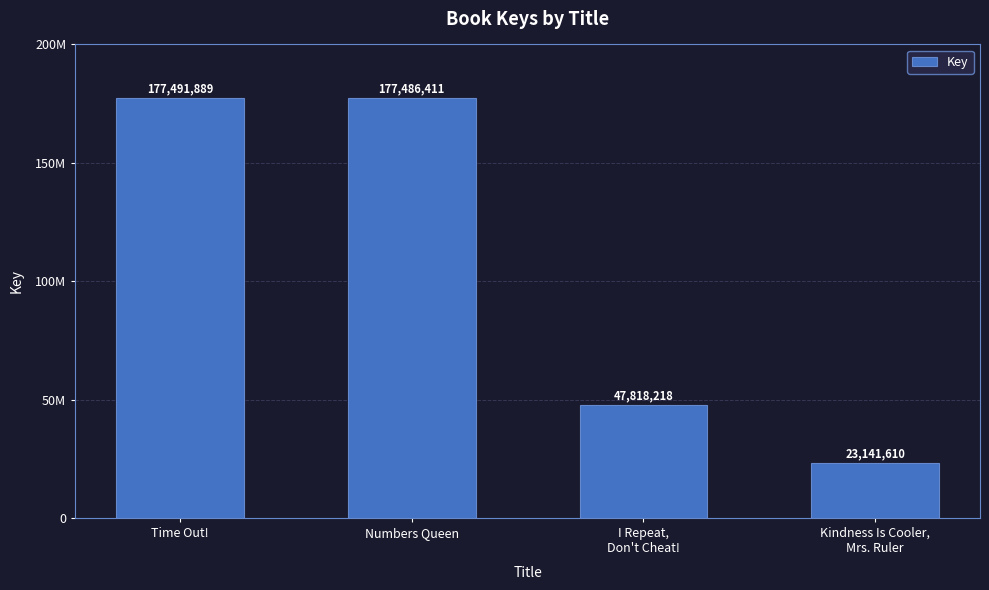

Are the bars horizontal?

No